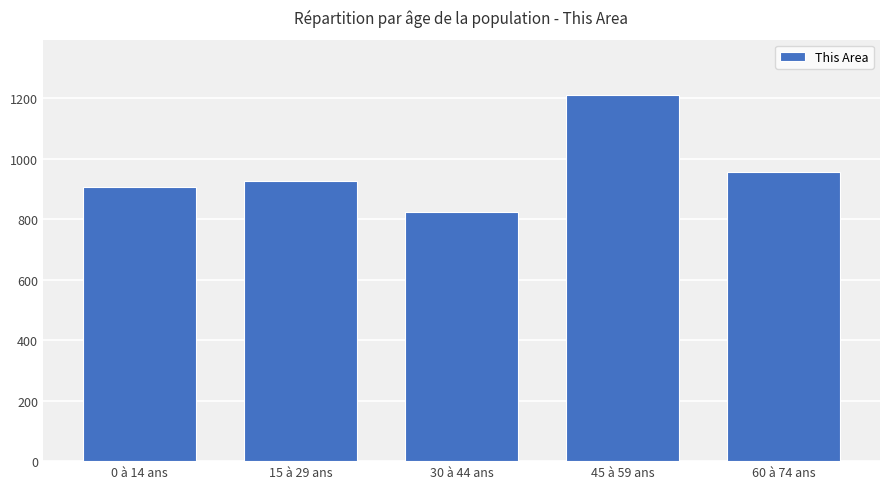

What is the change in value from 15 à 29 ans to 60 à 74 ans?

+28